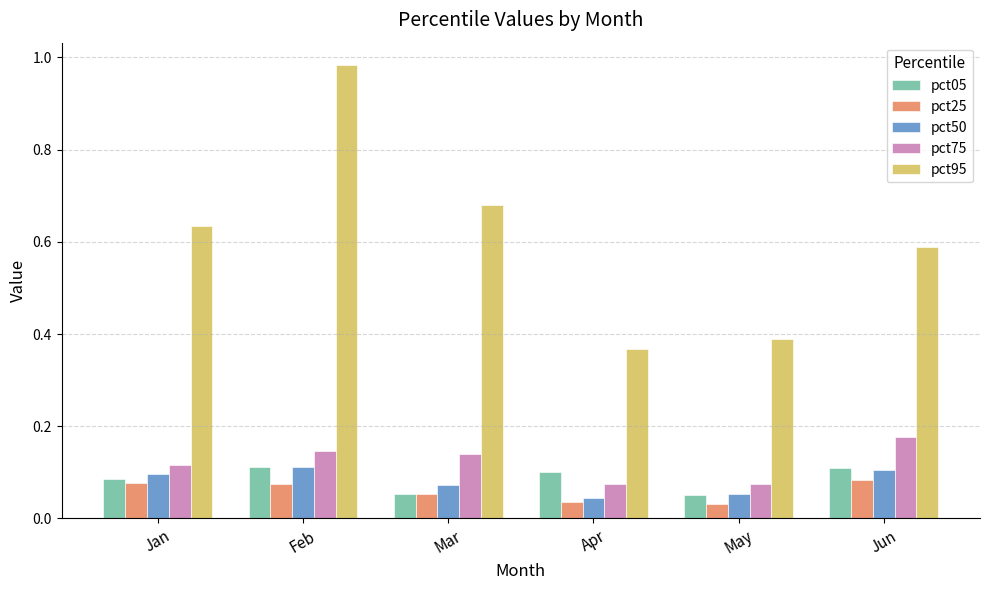

Between Apr and Jun, which series saw the biggest shift?

pct95